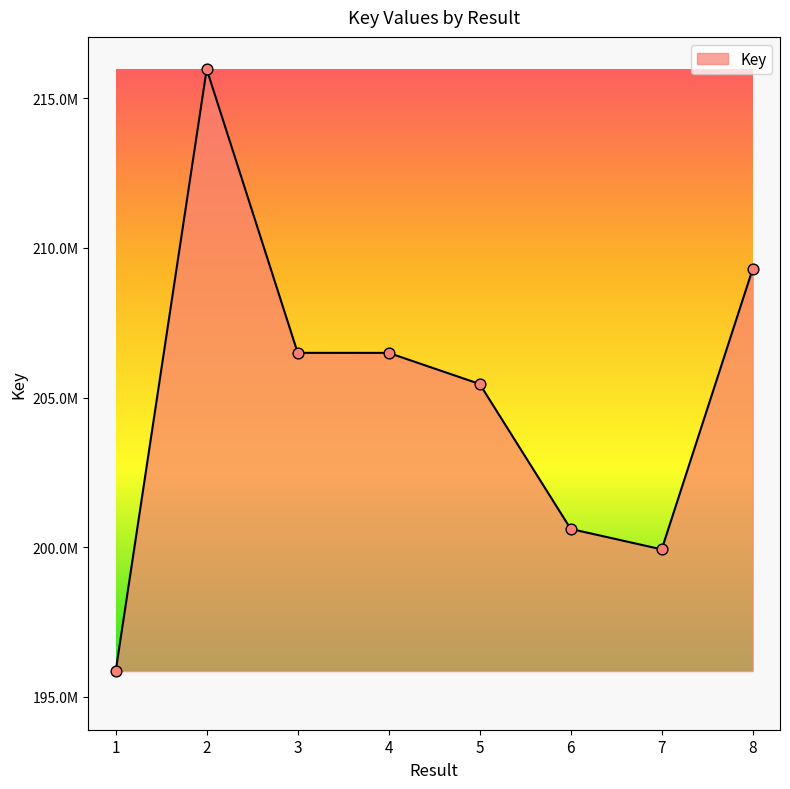

Does the chart have visible grid lines?

No